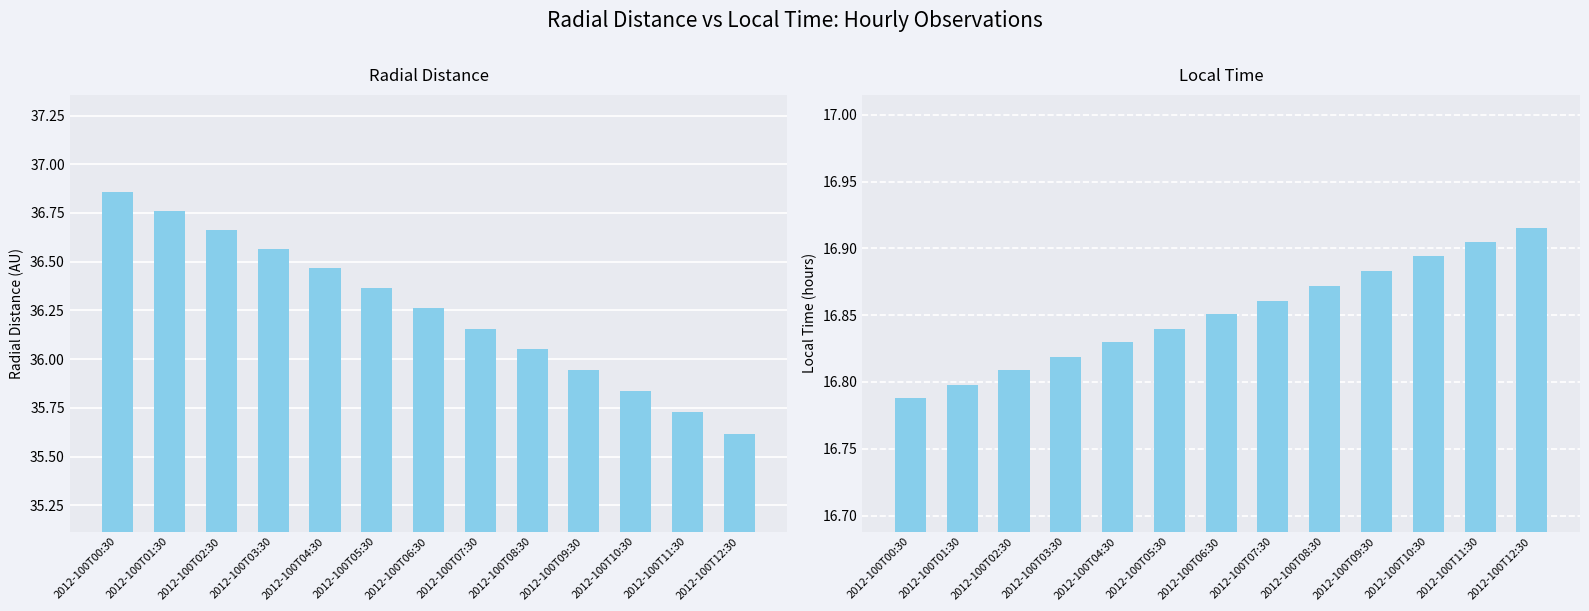

What is the total value across all series at 2012-100T12:30?

52.5